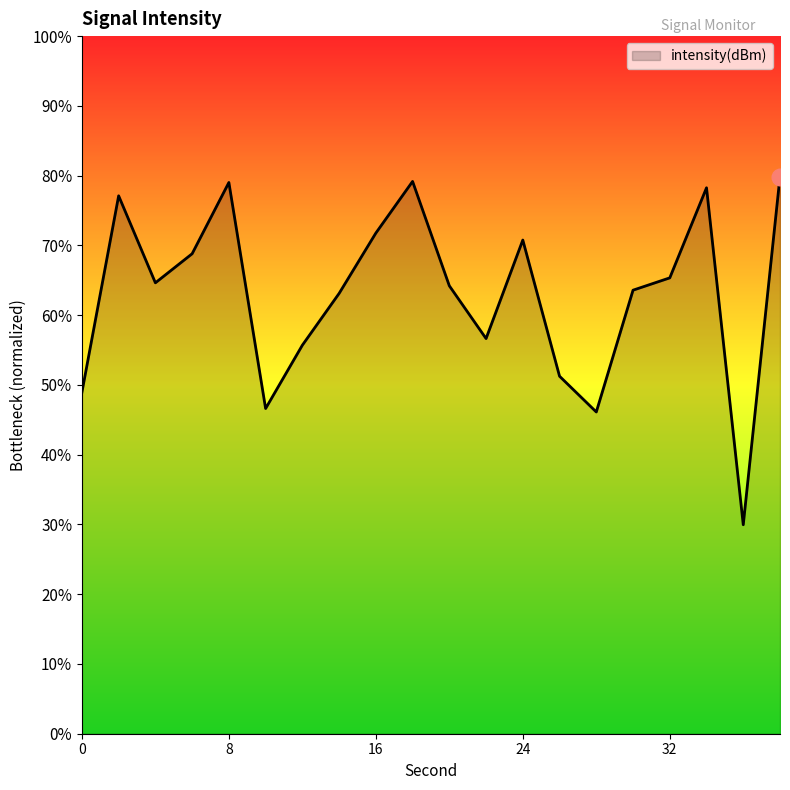

True or false: there are more than 2 points higher than both neighbors.

True